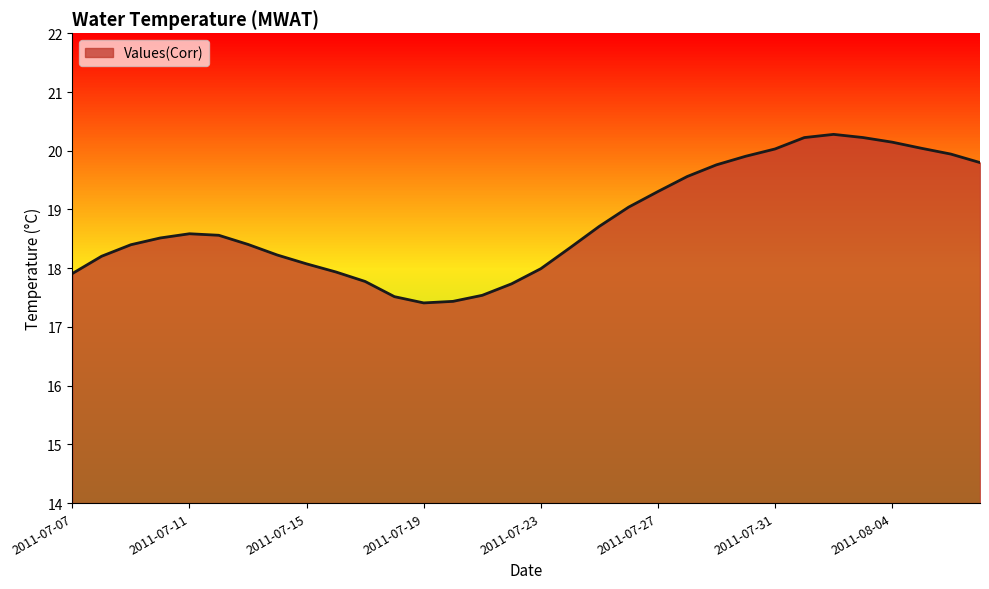

What is the minimum value shown in the chart?

17.4